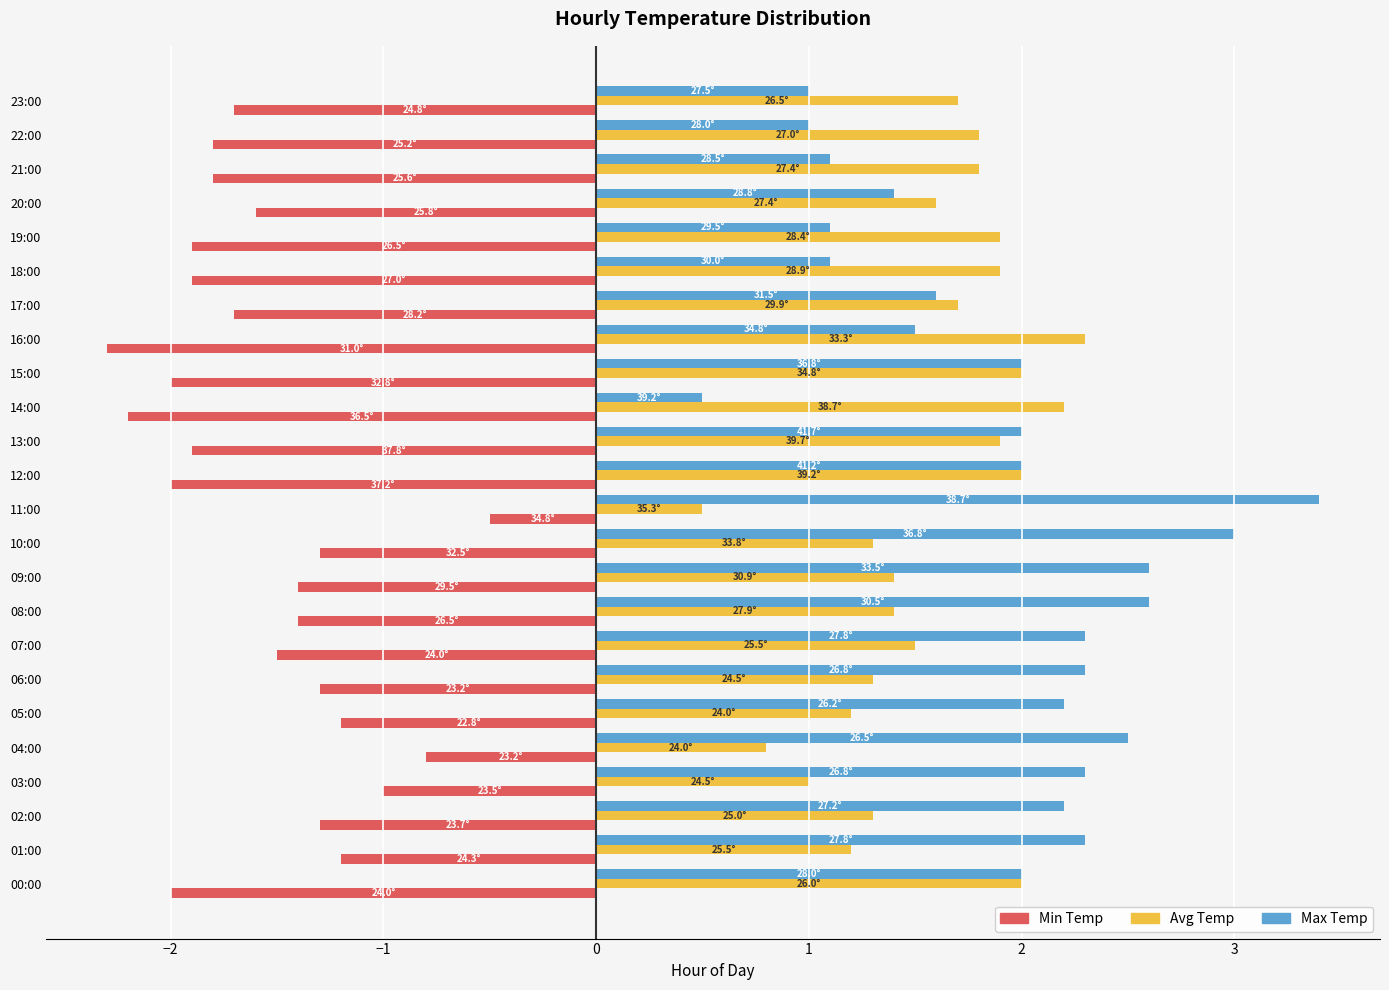

Between 10:00 and 22:00, which series saw the biggest shift?

Max Temp